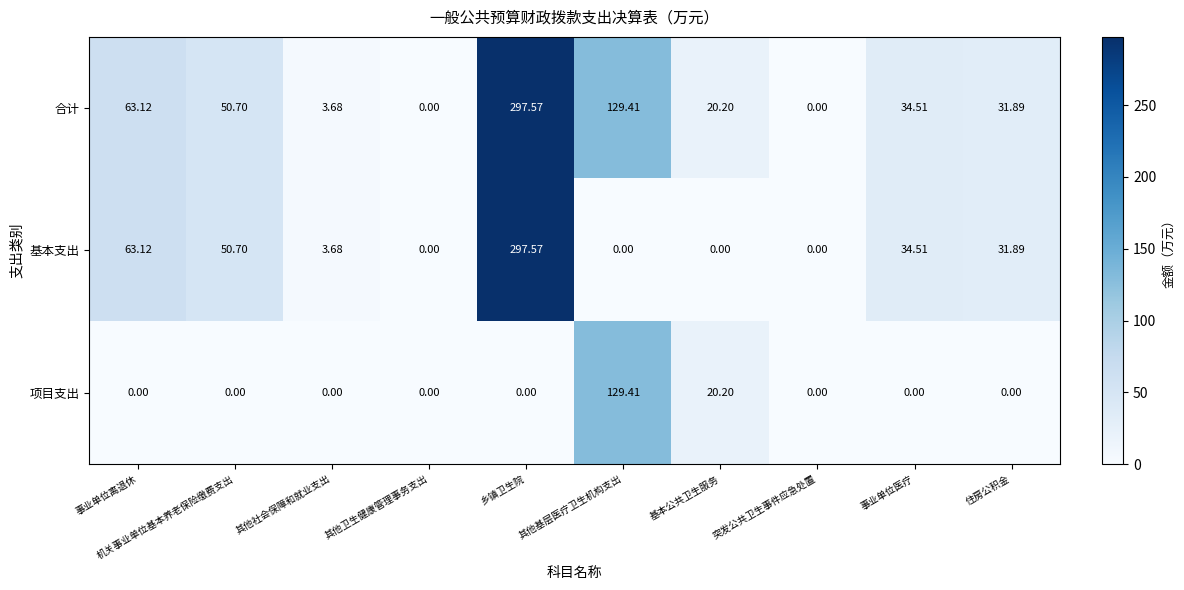

At which label is 项目支出 closest to 64?

基本公共卫生服务